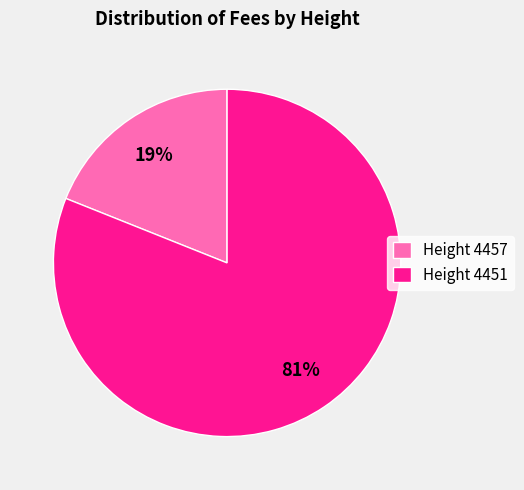

Which has a higher value, Height 4457 or Height 4451?

Height 4451